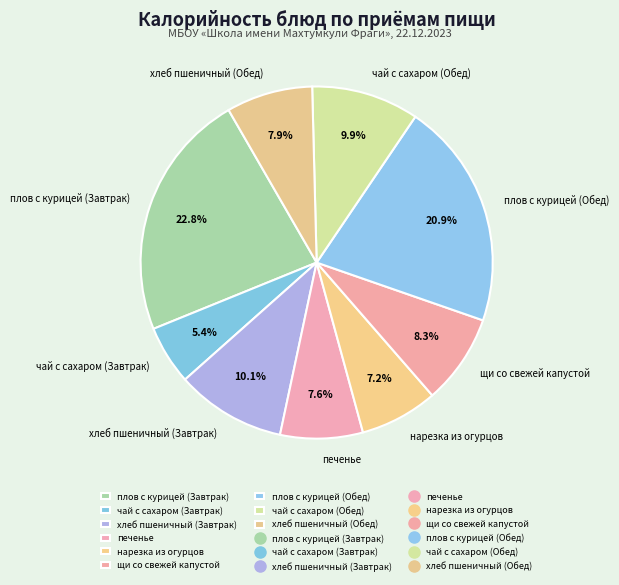

Count the number of slices in the pie.

9